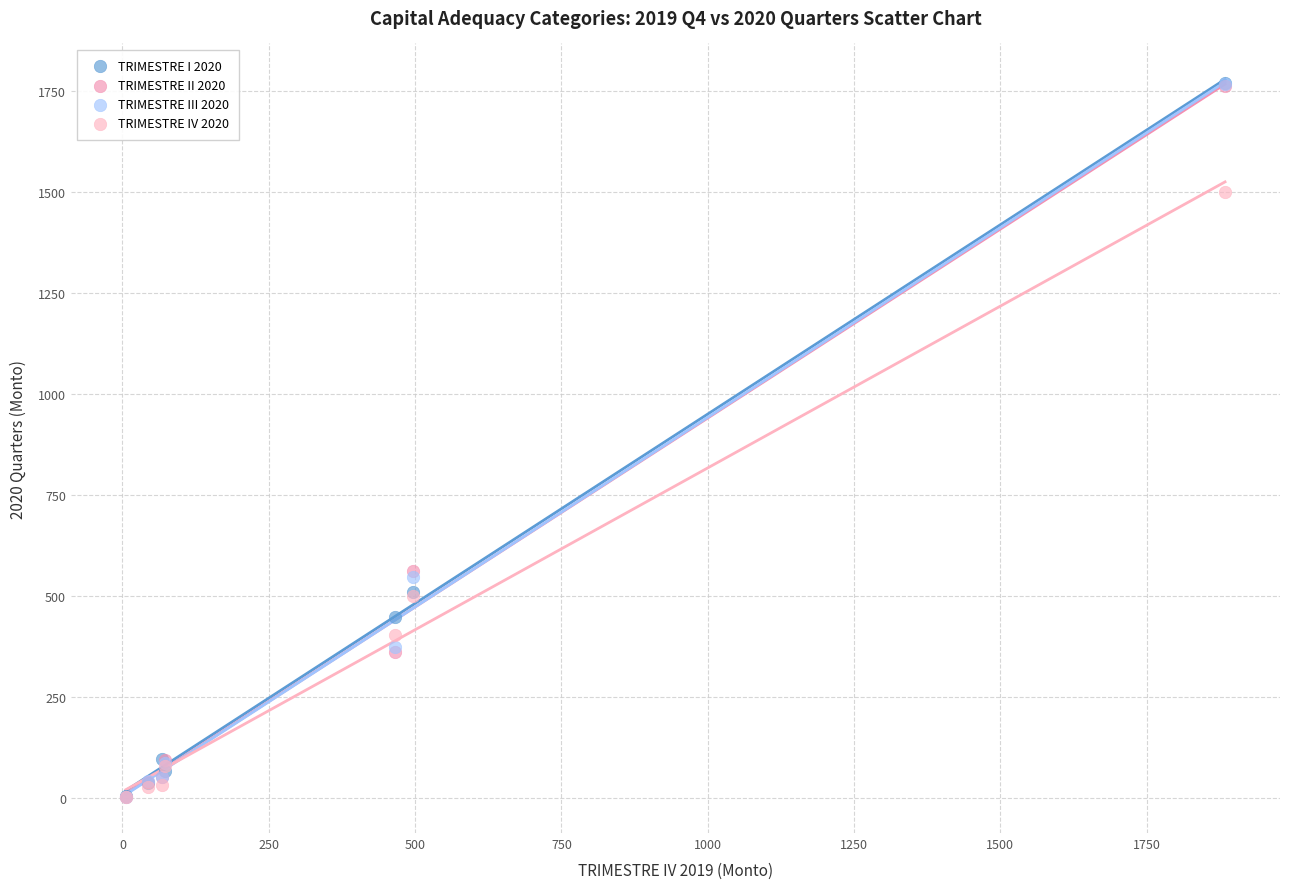

Which series has the largest Y range (max minus min)?

TRIMESTRE I 2020